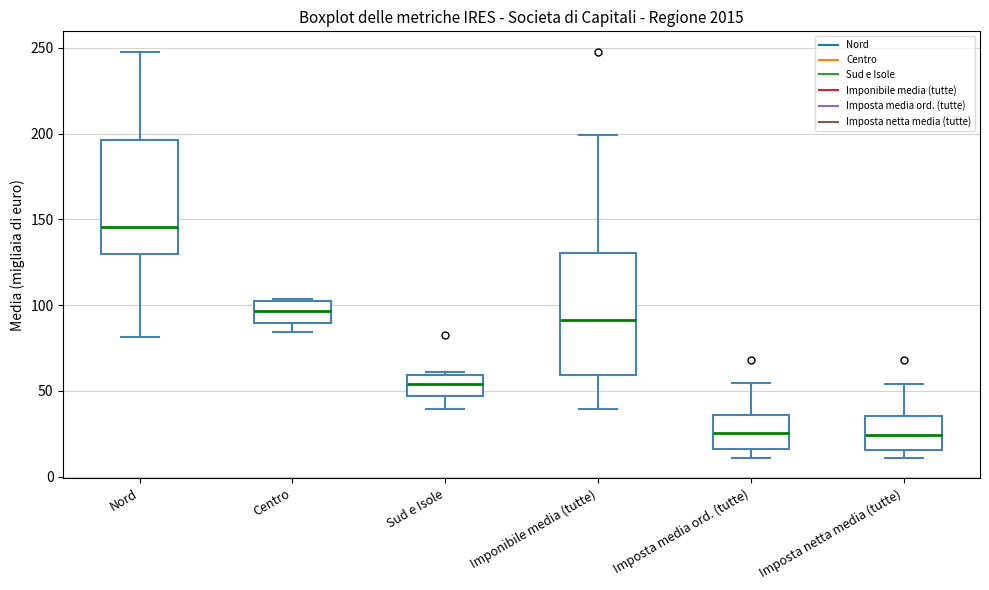

Which box has the highest median line?

Nord